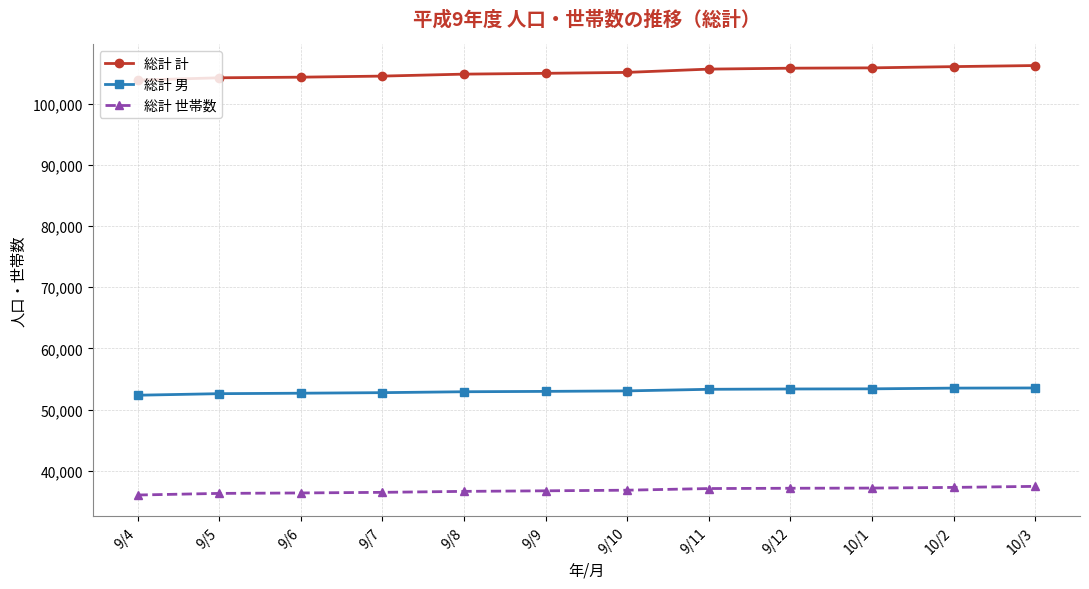

What is the total value across all series at 9/7?

193717